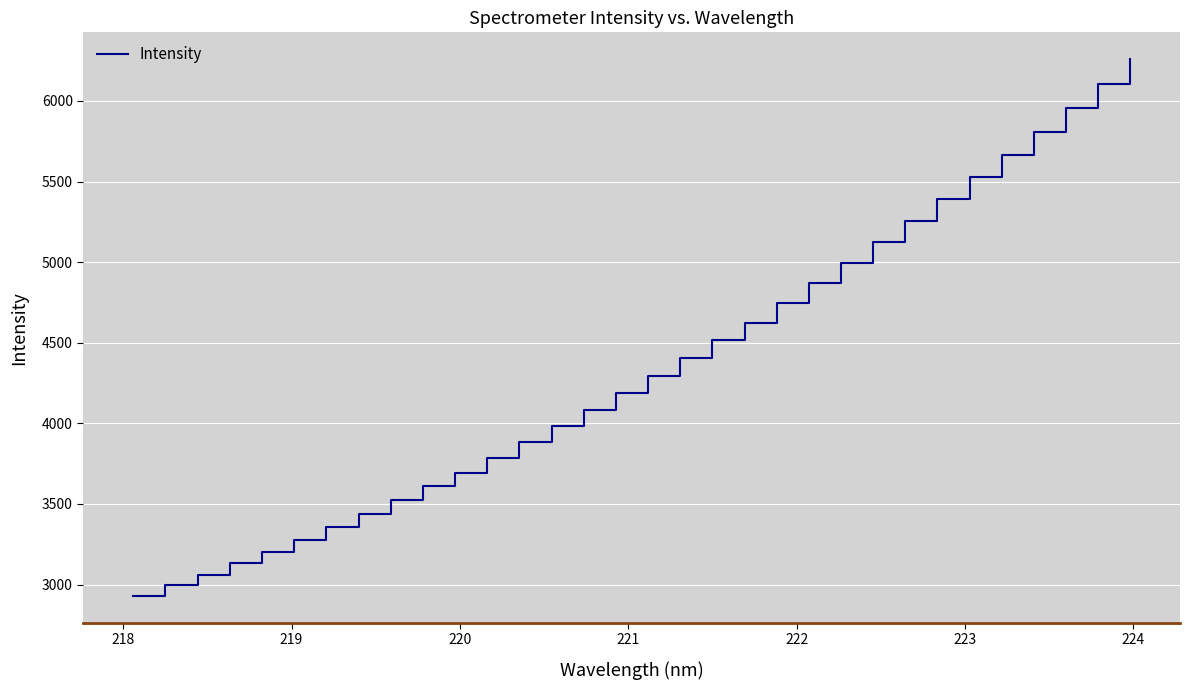

What is the minimum value shown in the chart?

2928.1